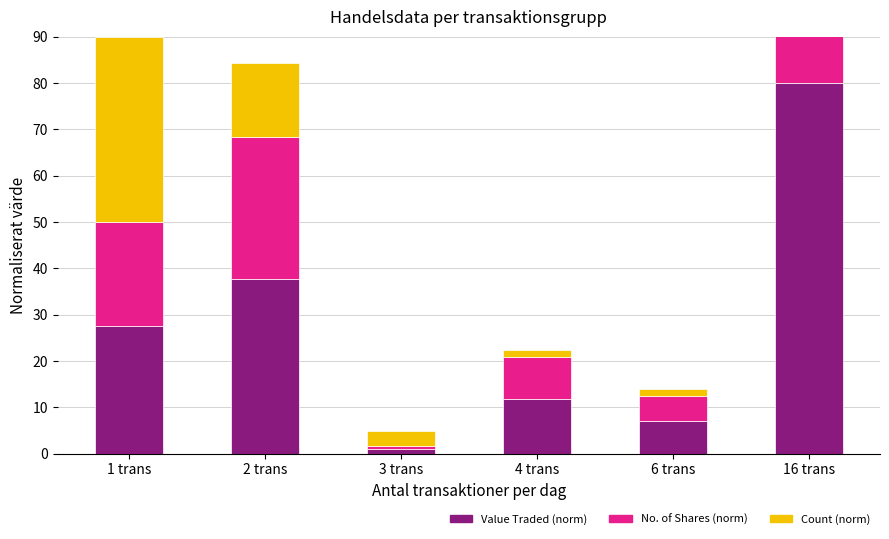

Reading left to right, extract all data points from this chart.

Value Traded (norm): 1 trans=27.4	2 trans=37.6	3 trans=0.9	4 trans=11.7	6 trans=6.9	16 trans=80.0
No. of Shares (norm): 1 trans=22.5	2 trans=30.7	3 trans=0.7	4 trans=9.0	6 trans=5.4	16 trans=60.0
Count (norm): 1 trans=40.0	2 trans=16.0	3 trans=3.2	4 trans=1.6	6 trans=1.6	16 trans=1.6